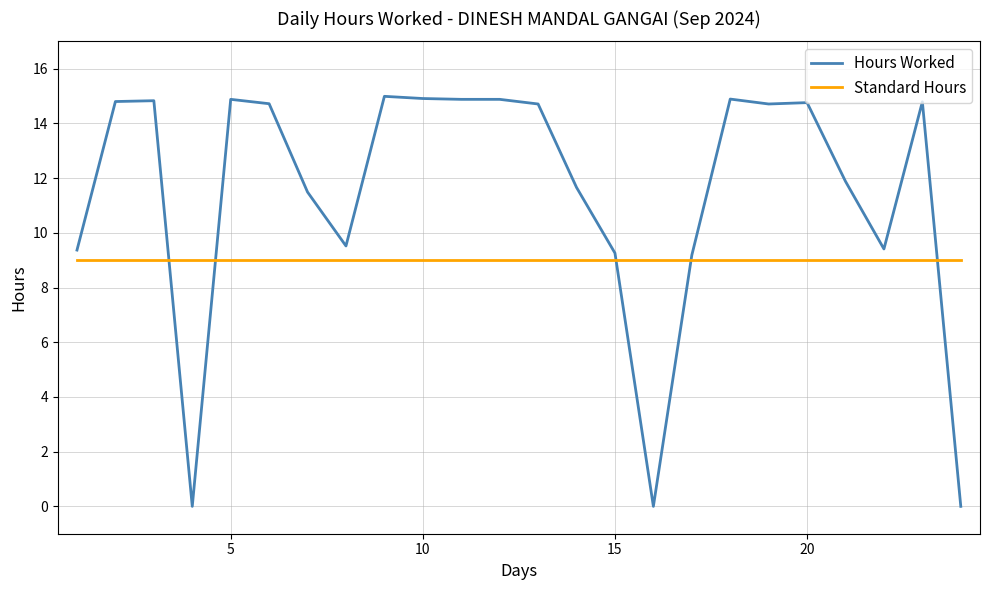

How many lines are shown in the chart?

2